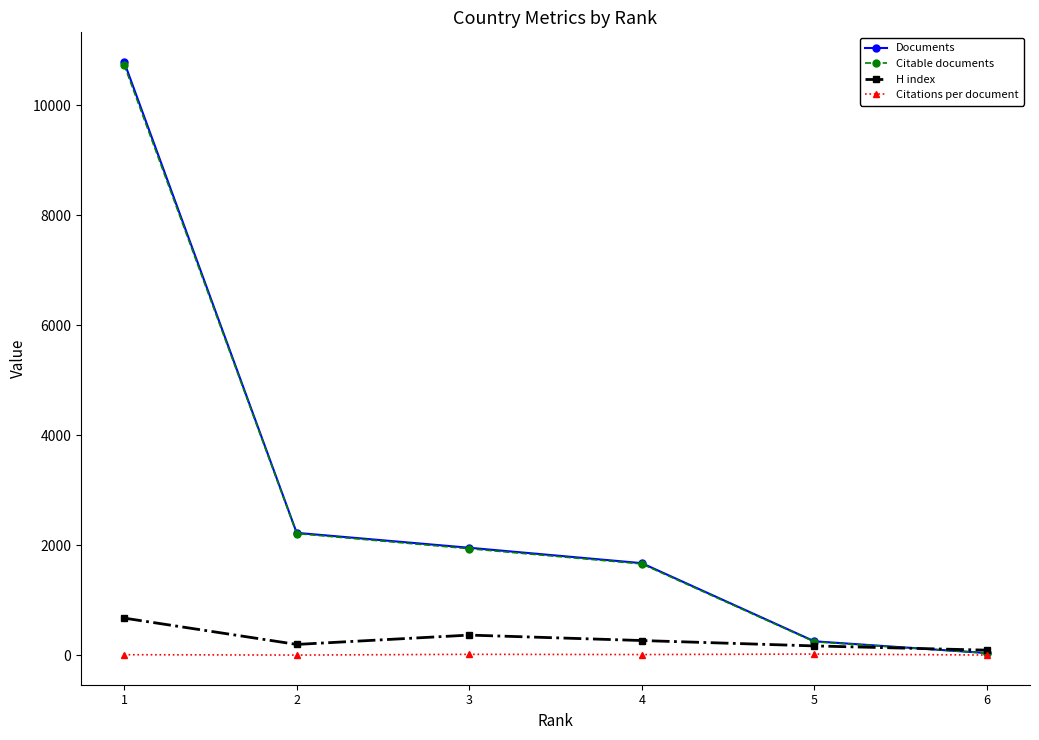

Between 3 and 6, which series saw the biggest shift?

Documents